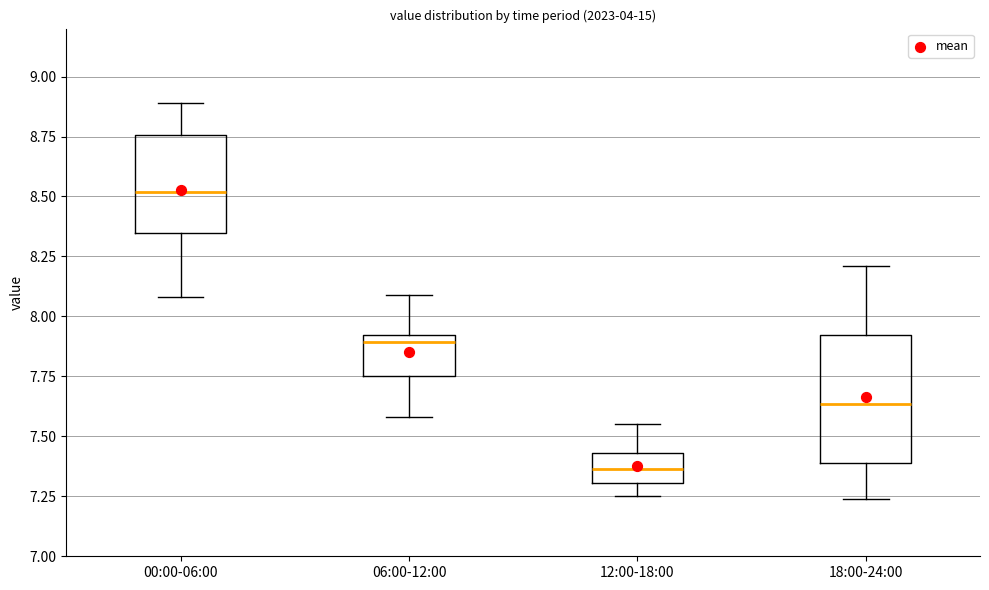

Comparing the boxes themselves (not the whiskers), which one is the tallest?

18:00-24:00